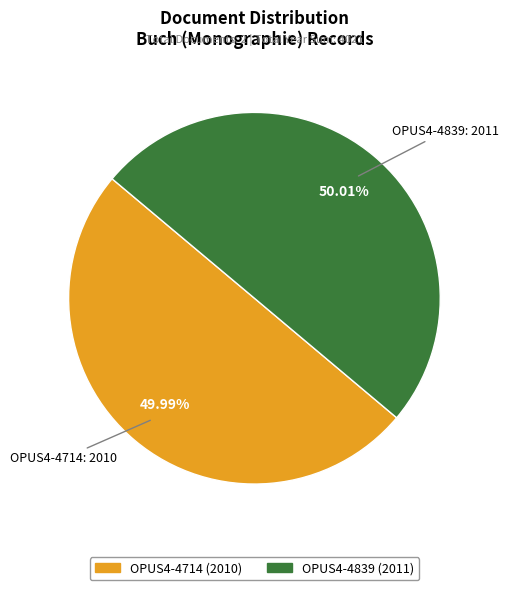

Is there any slice that represents more than half of the pie?

Yes